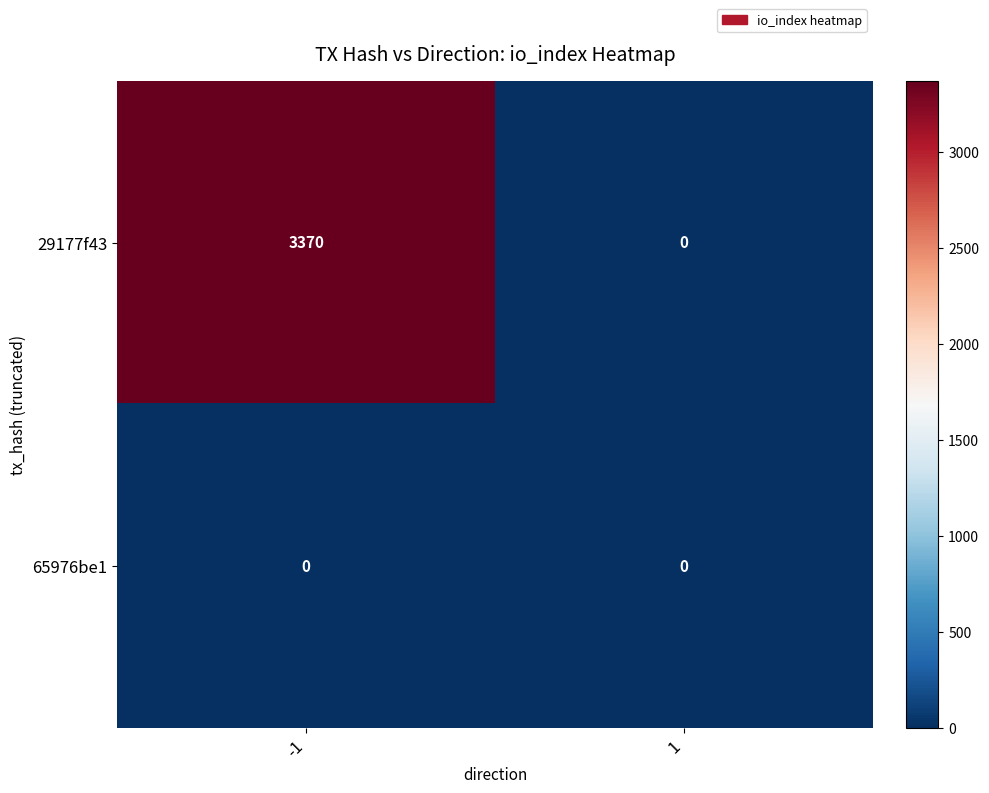

List the labels in order of 29177f43 value, largest first.

-1, 1